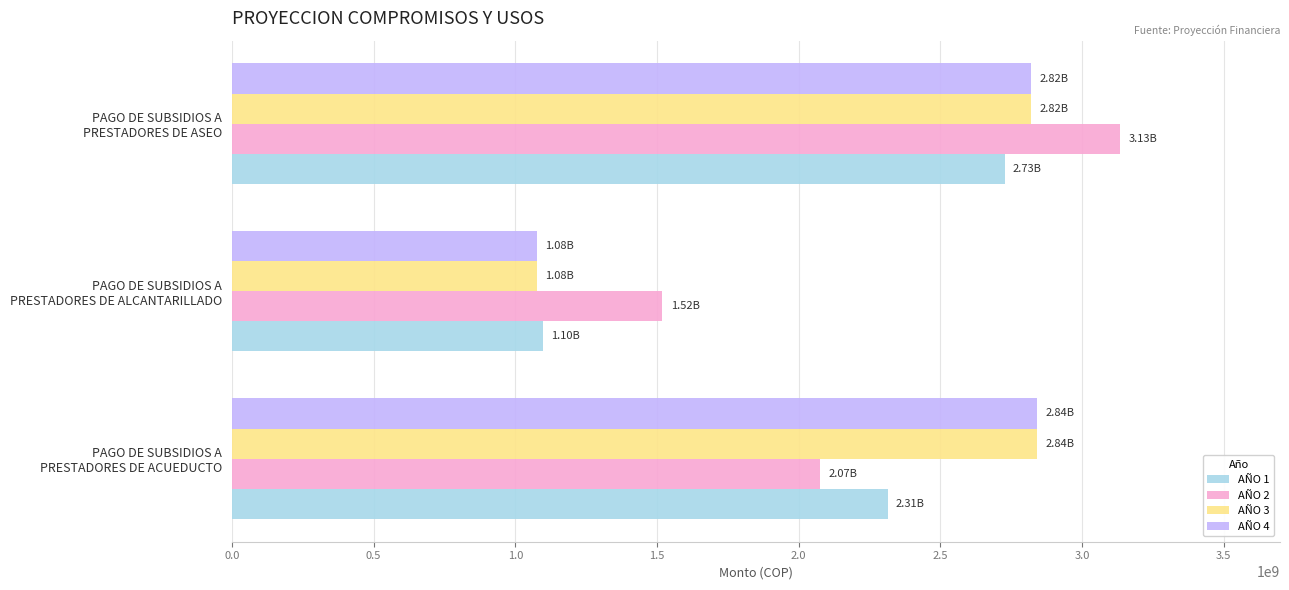

At which category is the sum across all series the highest?

PAGO DE SUBSIDIOS A
PRESTADORES DE ASEO